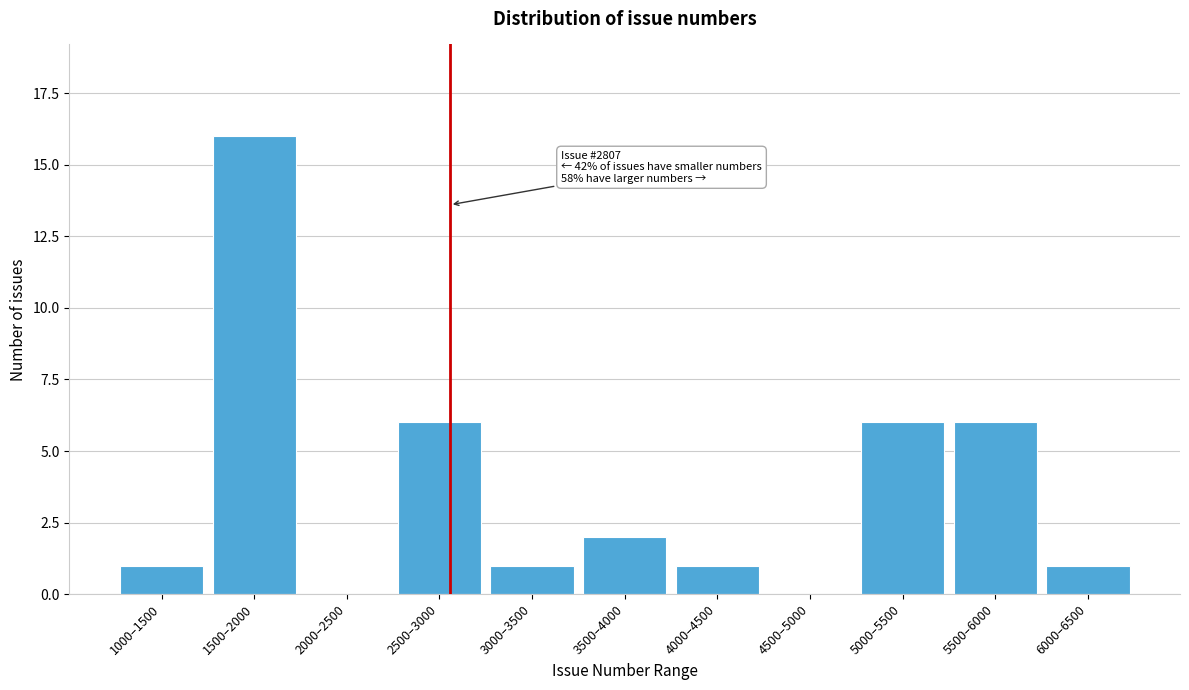

Reading left to right, list all the values displayed in this chart.

1000–1500=1	1500–2000=16	2000–2500=0	2500–3000=6	3000–3500=1	3500–4000=2	4000–4500=1	4500–5000=0	5000–5500=6	5500–6000=6	6000–6500=1